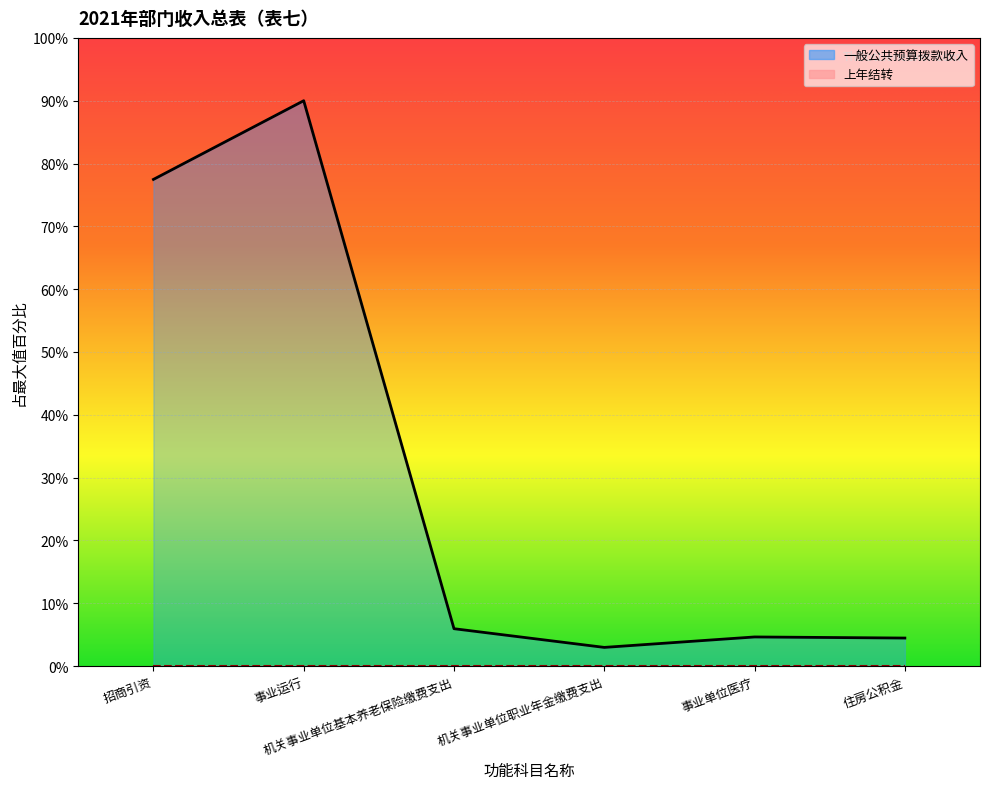

Reading right to left, list all the values displayed in this chart.

4.5	4.6	3.0	6.0	90.0	77.5